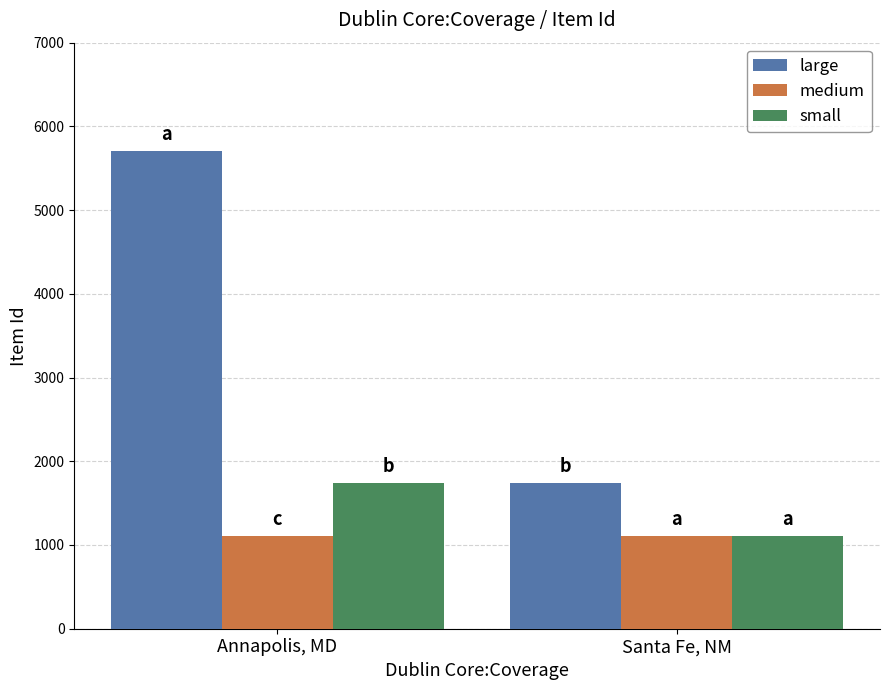

Reading left to right, transcribe all the data shown in this chart.

large: Annapolis, MD=5707	Santa Fe, NM=1740
medium: Annapolis, MD=1107	Santa Fe, NM=1107
small: Annapolis, MD=1740	Santa Fe, NM=1107